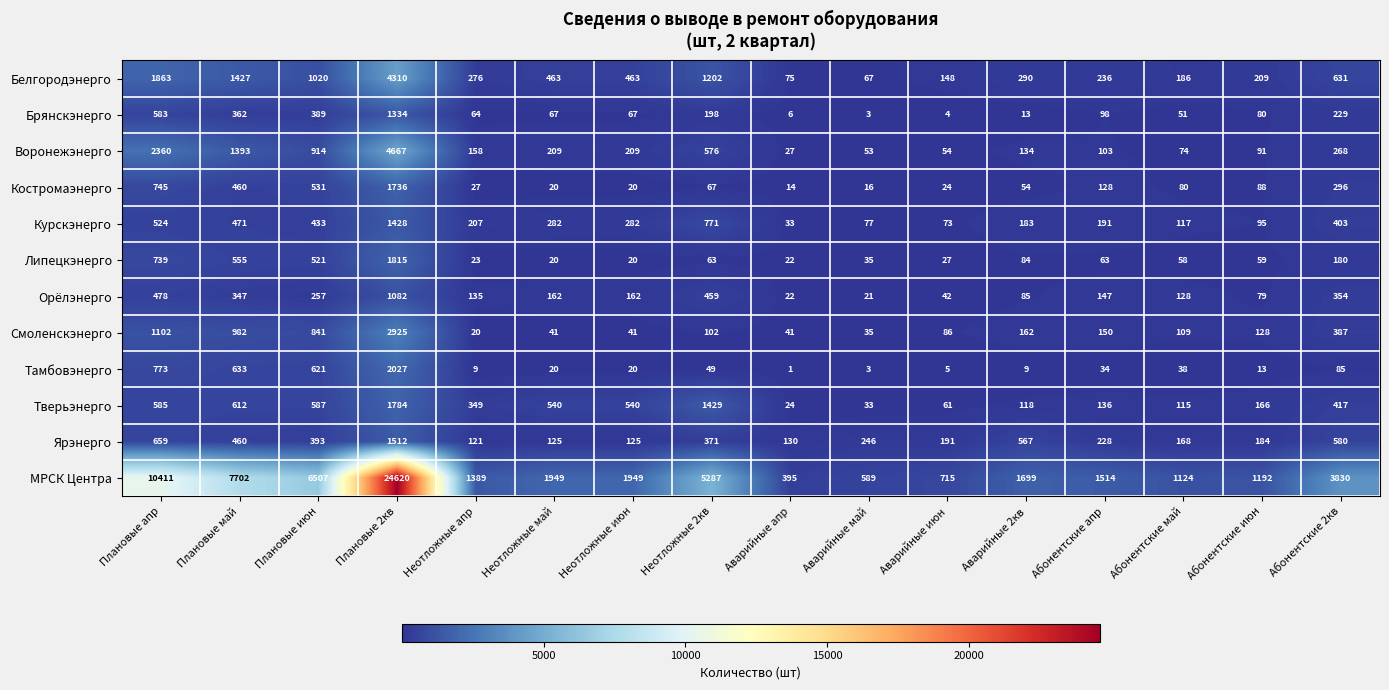

What is the minimum value shown in the chart?

1